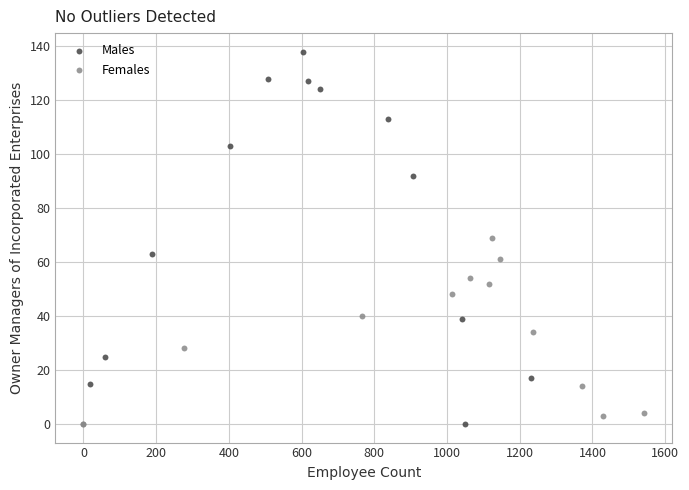

Which series has the widest spread of Y values?

Males